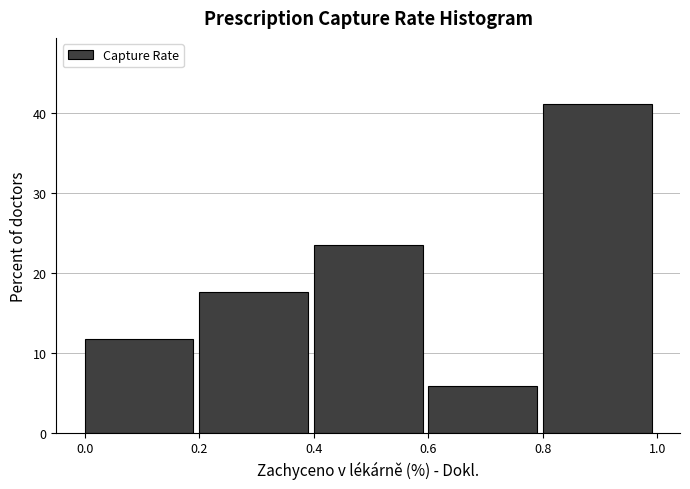

Reading left to right, list every bar in this chart as the range it spans on the x-axis followed by its height. The values are not printed on the chart, so give them approximately, as read against the axis.

0.0 to 0.2: 12
0.2 to 0.4: 18
0.4 to 0.6: 24
0.6 to 0.8: 6
0.8 to 1.0: 41